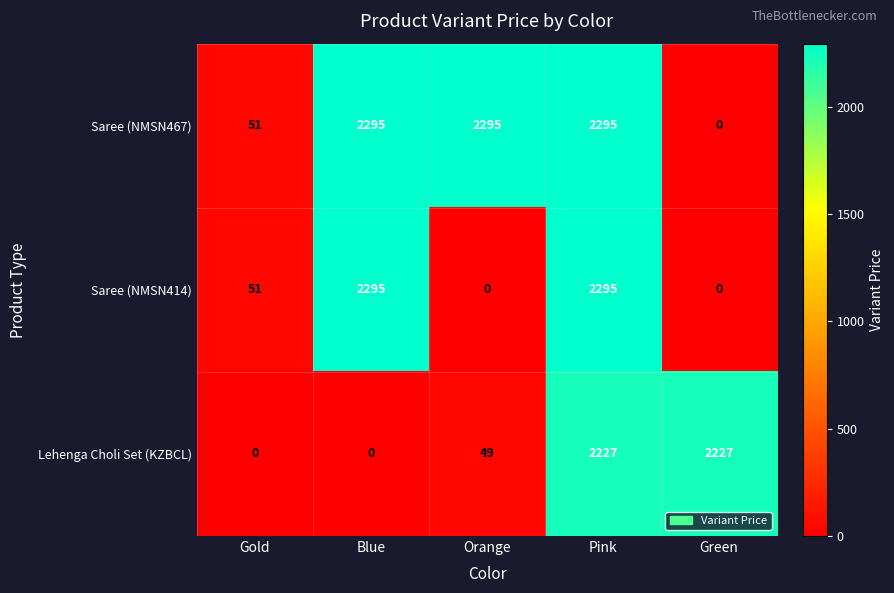

Which series changed the most between Orange and Pink?

Saree (NMSN414)